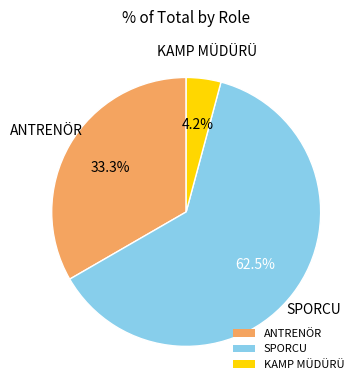

Rank the categories by value from lowest to highest.

KAMP MÜDÜRÜ, ANTRENÖR, SPORCU